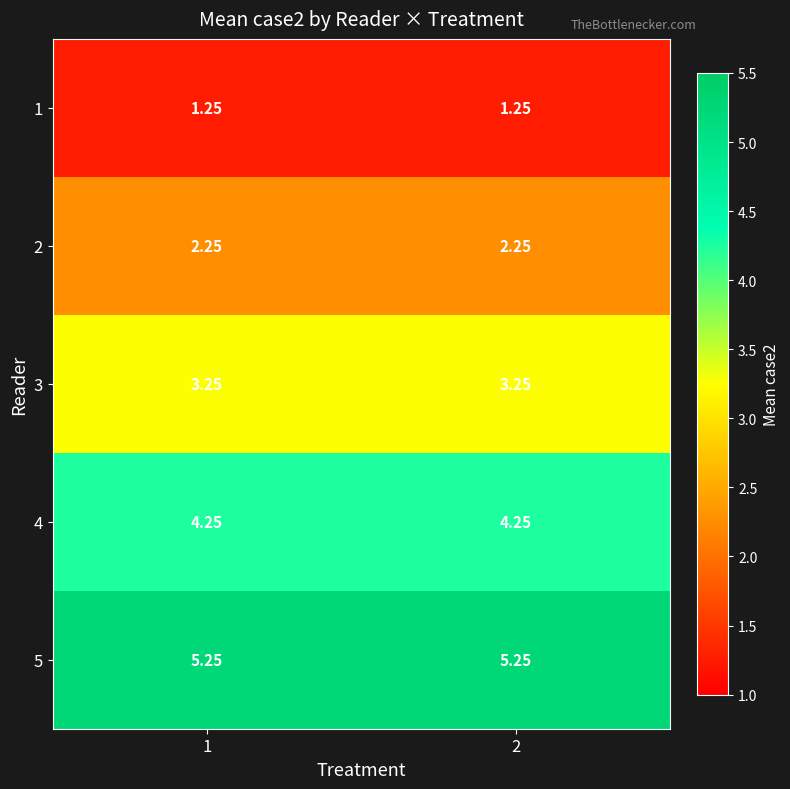

Is the value of 2 at 1 greater than the value of 4 at 1?

No